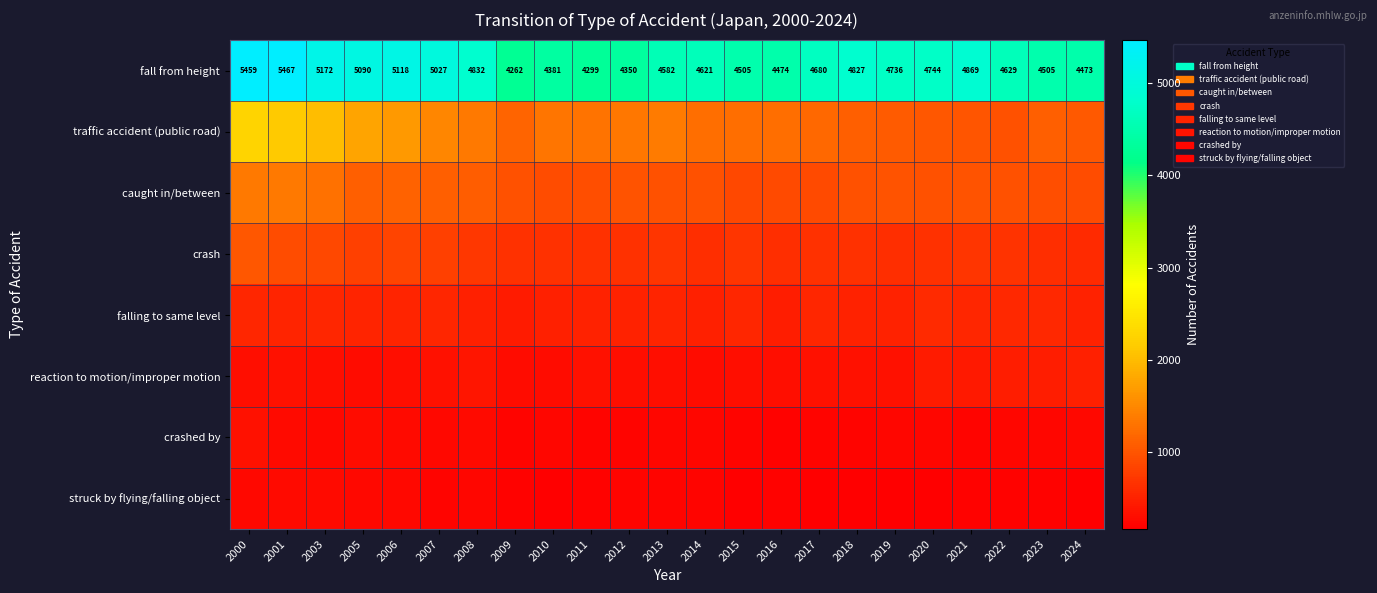

At which category does the chart reach its minimum across all series?

2018